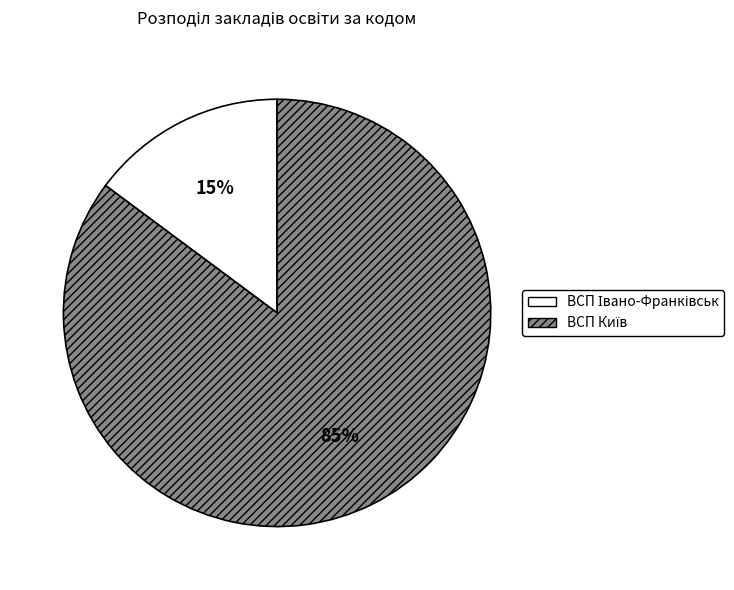

Is there any slice that represents more than half of the pie?

Yes